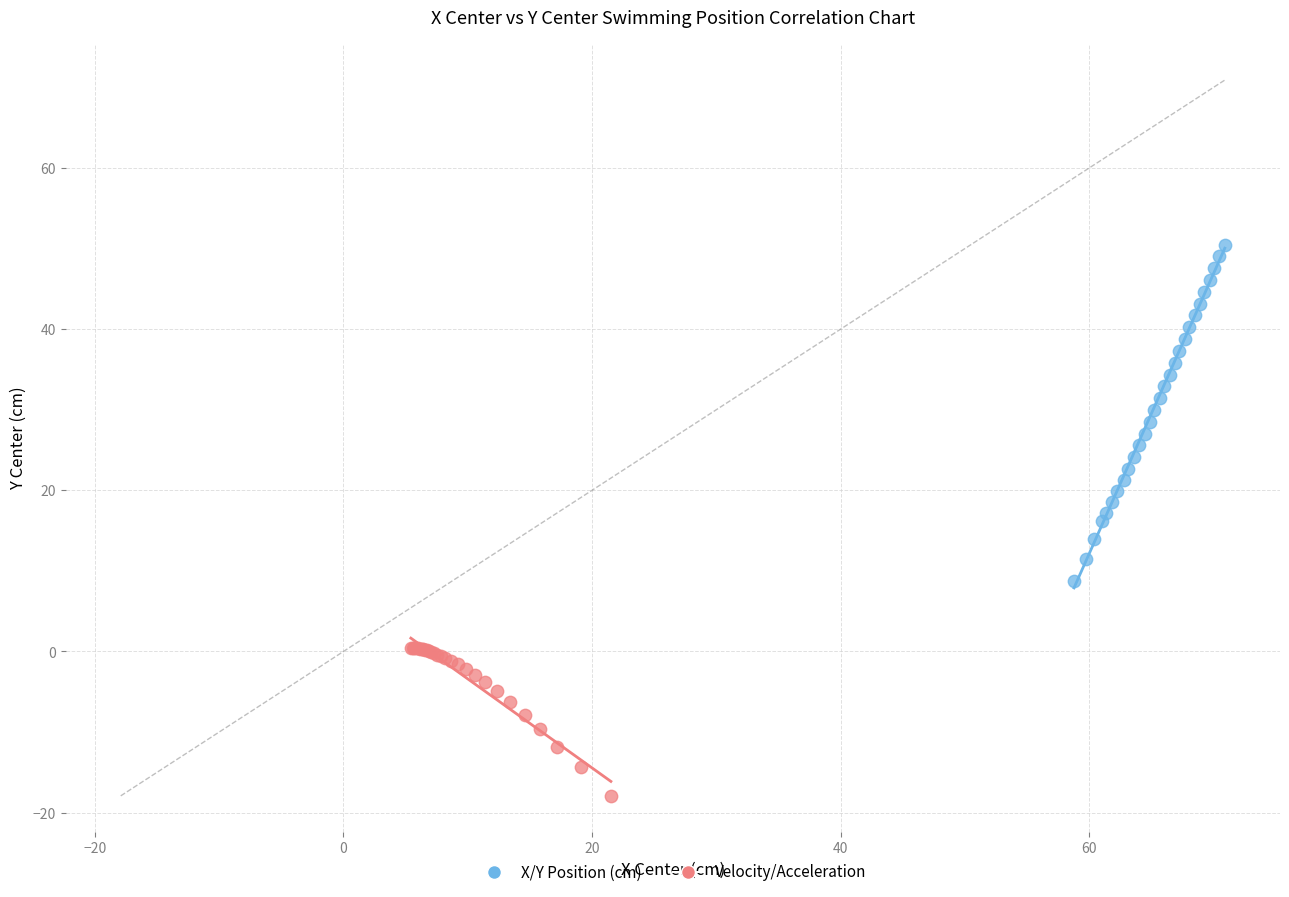

Which series reaches the maximum Y coordinate?

X/Y Position (cm)